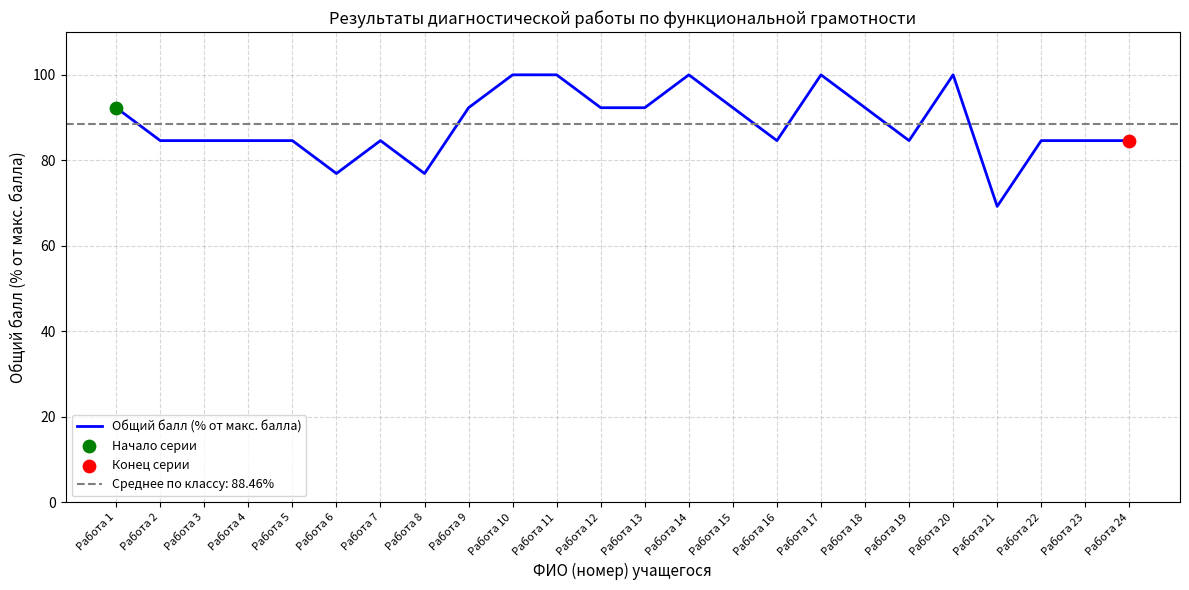

What is the ratio of the value at Работа 5 to the value at Работа 18?

0.9